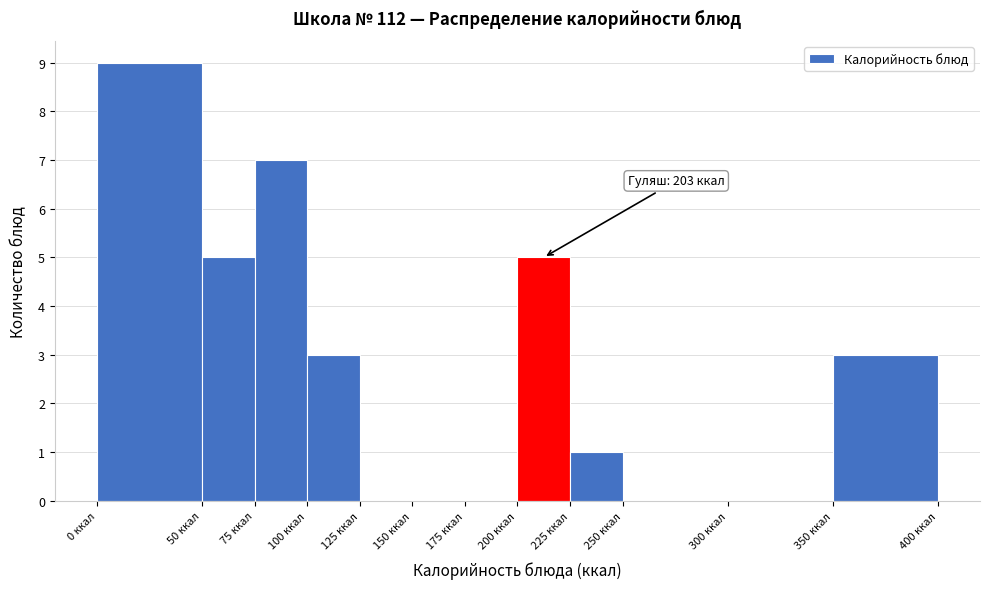

Which range on the x-axis has the tallest bar?

0 to 50